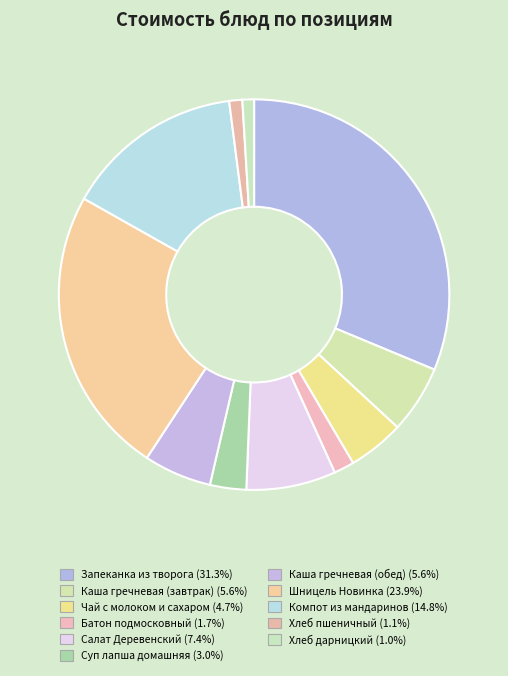

Is it true that Компот из мандаринов is 20% of the pie?

False